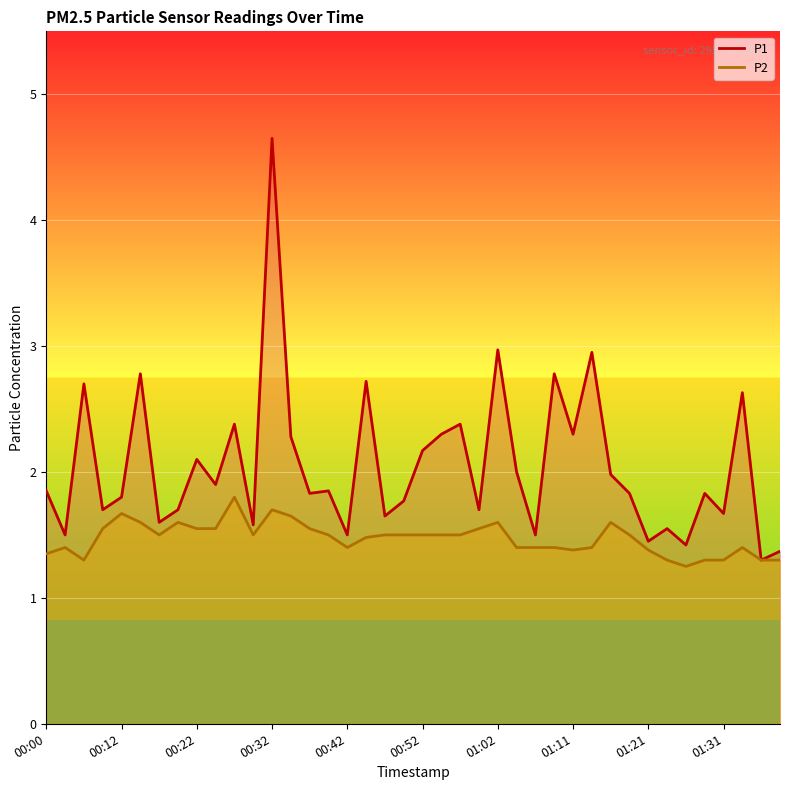

List the series in order of their peak value, highest first.

P1, P2